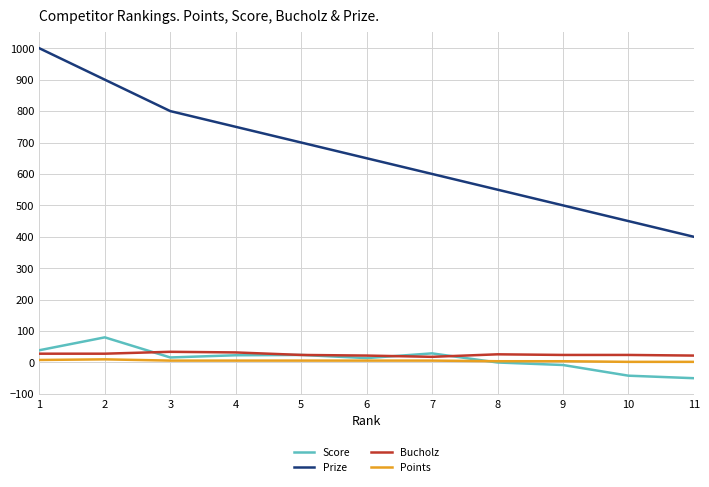

What is the sum of all Bucholz values?

282